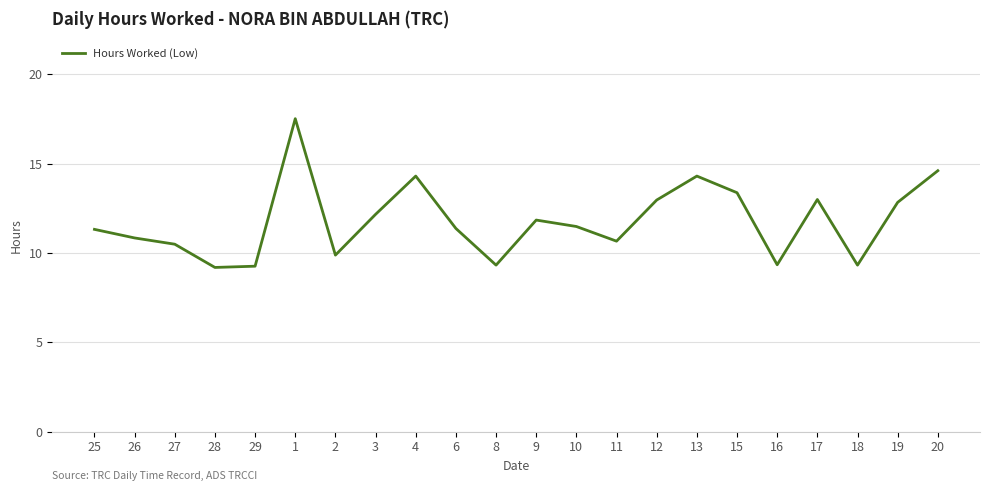

How many values are below 11?

9